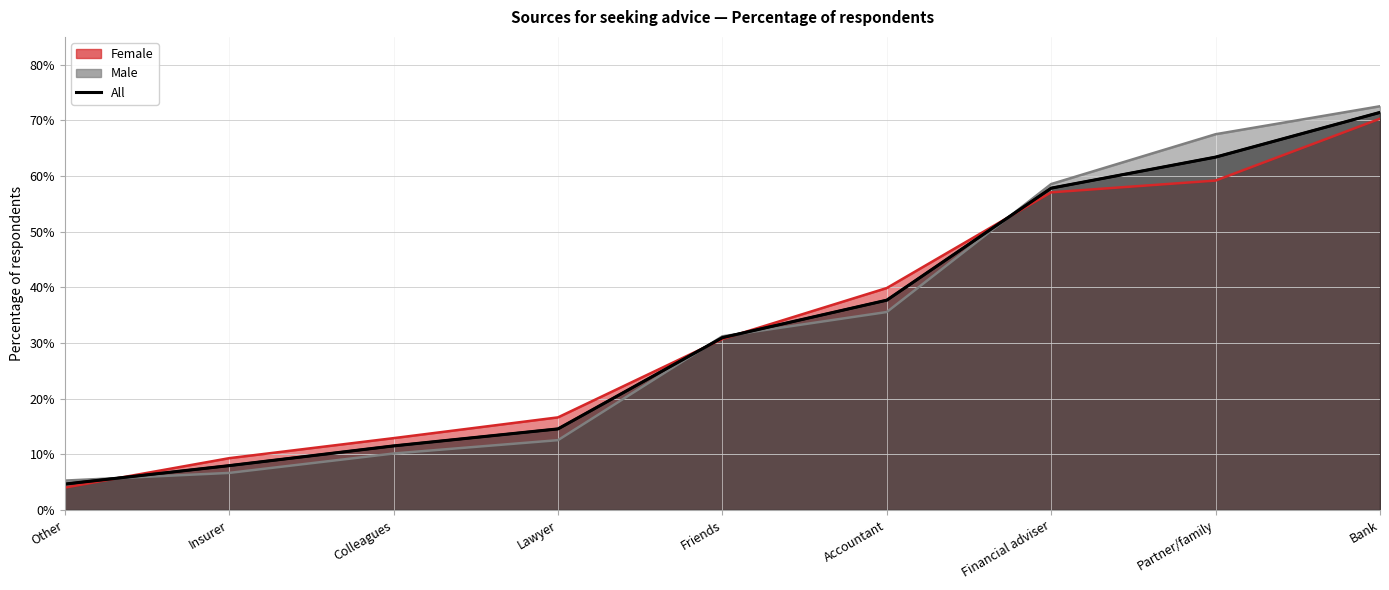

What is the sum of the Female values at Accountant and Insurer?

0.5